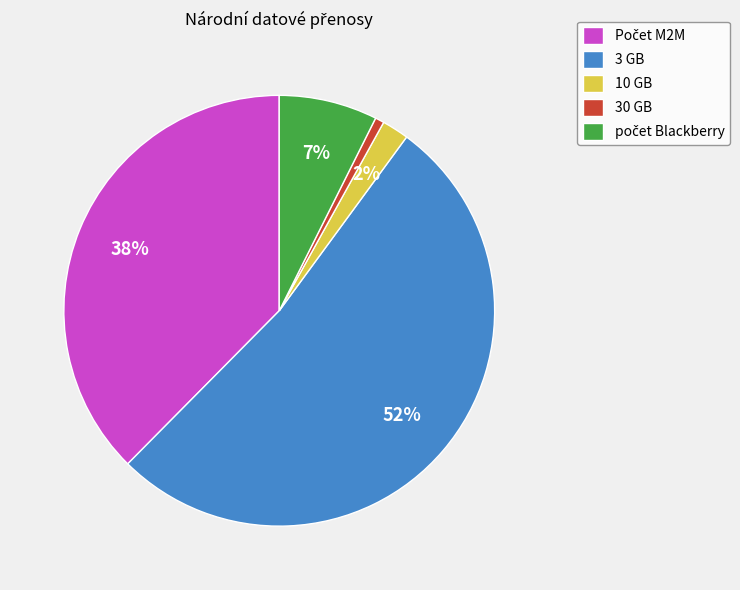

To the nearest percent, what percentage of the pie is 3 GB?

52%